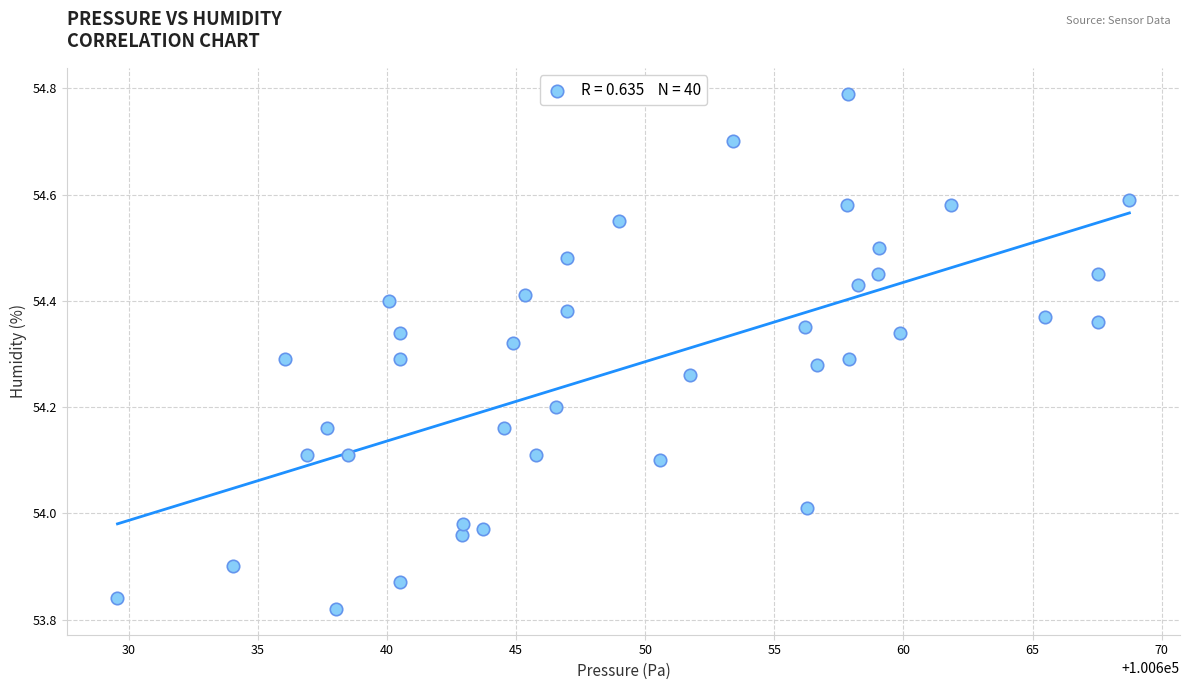

What is the range of Y values (max minus min)?

1.0